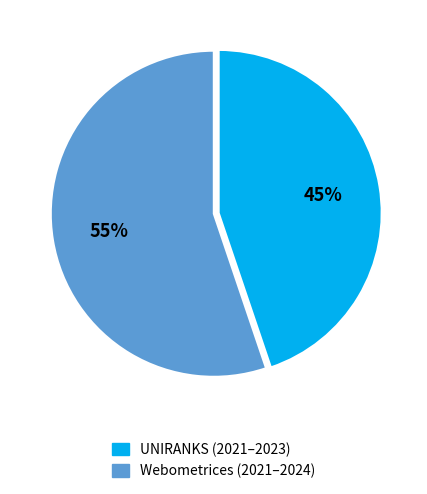

Is there any slice that represents more than half of the pie?

Yes